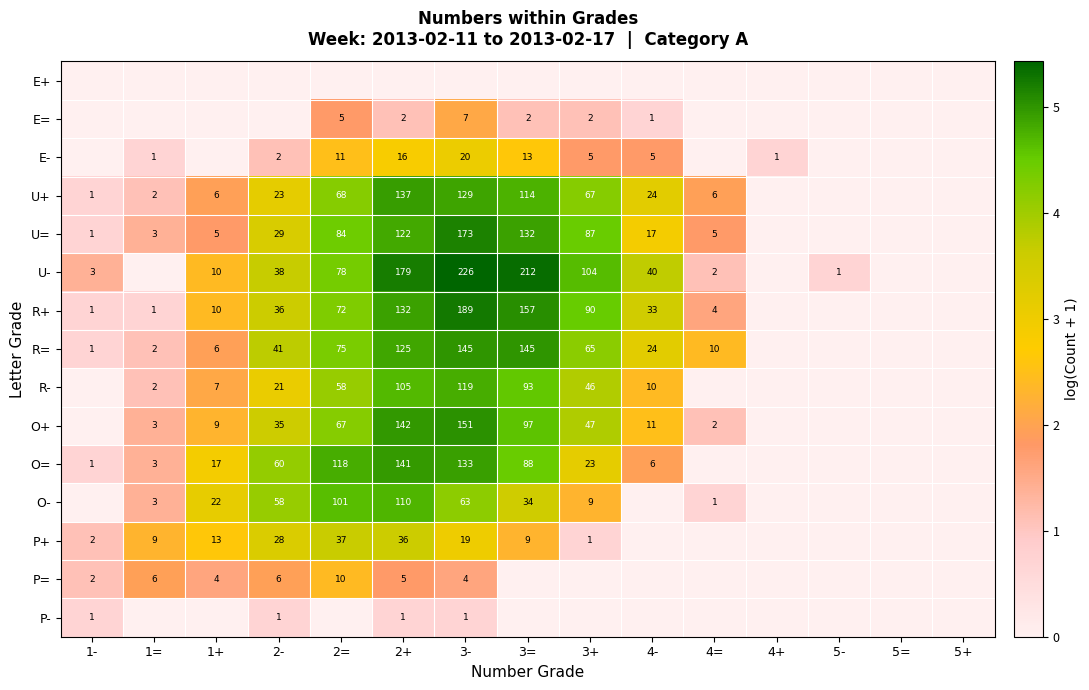

At which category does the chart reach its minimum across all series?

1-